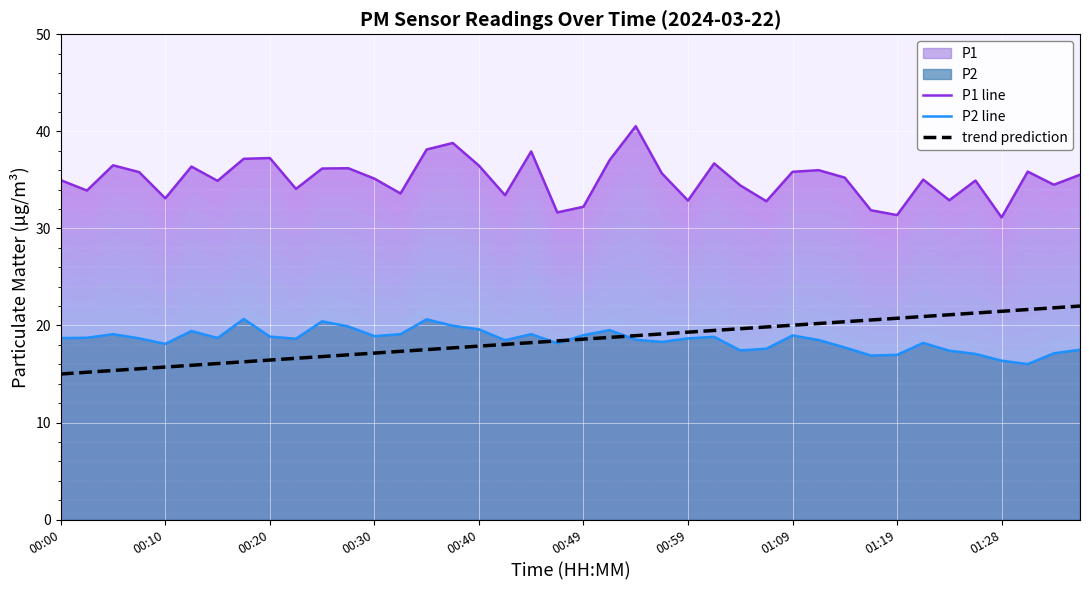

Which series changed the most between 13 and 18?

P1 line